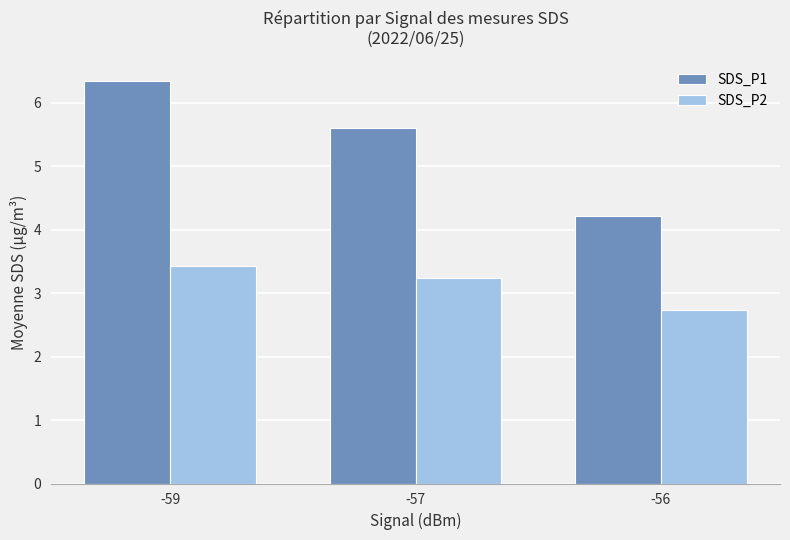

List the series in order of their peak value, lowest first.

SDS_P2, SDS_P1